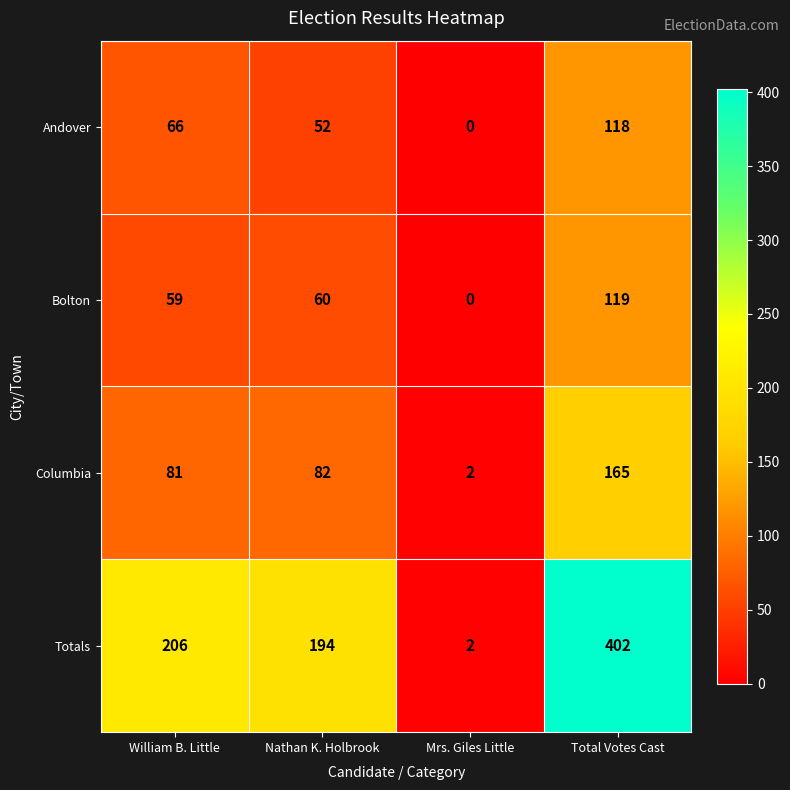

What is the spread (max minus min) of values at Nathan K. Holbrook?

142